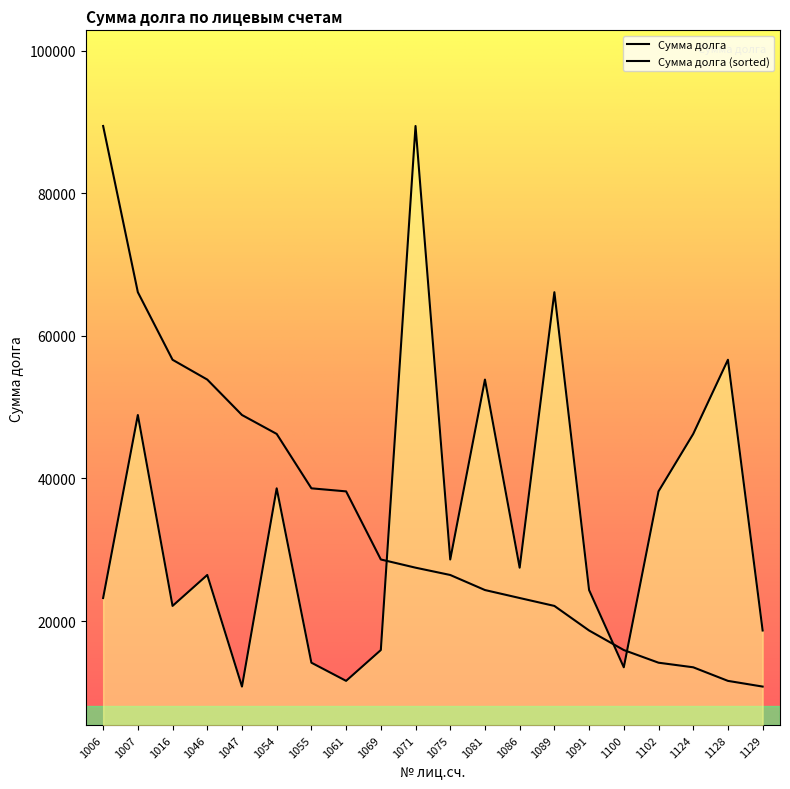

At which category does the data reach its first local peak?

1007